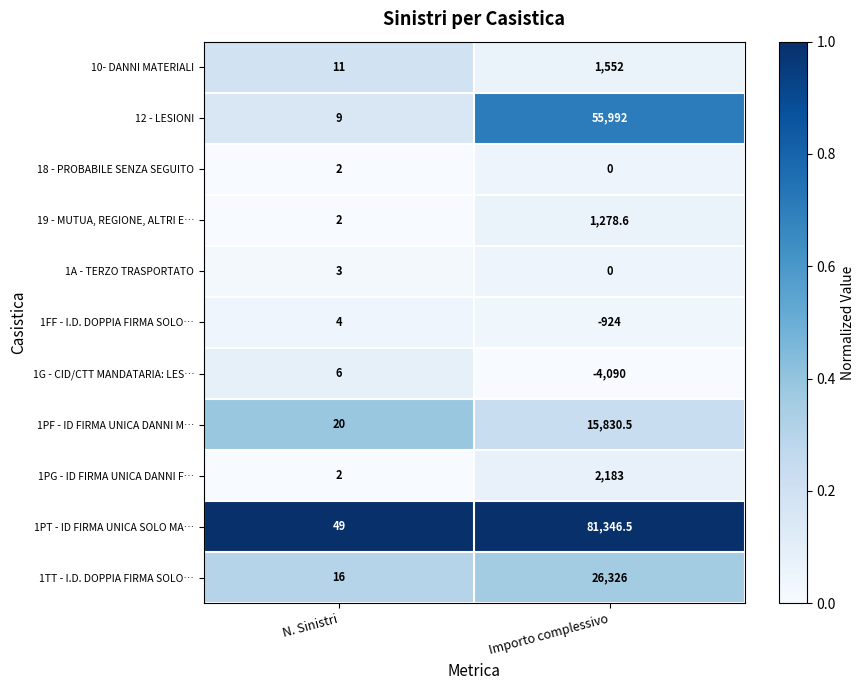

The 1PG - ID FIRMA UNICA DANNI F… series shows 3.2 at N. Sinistri. True or false?

False